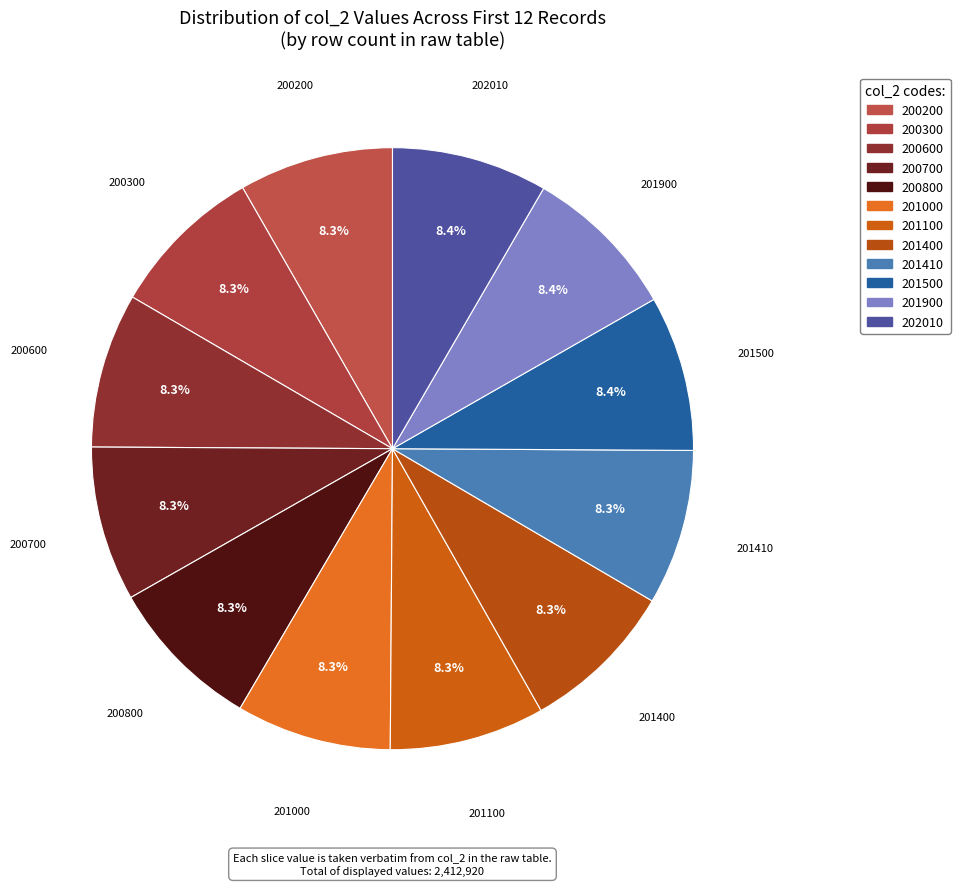

Is there a majority slice in this chart?

No